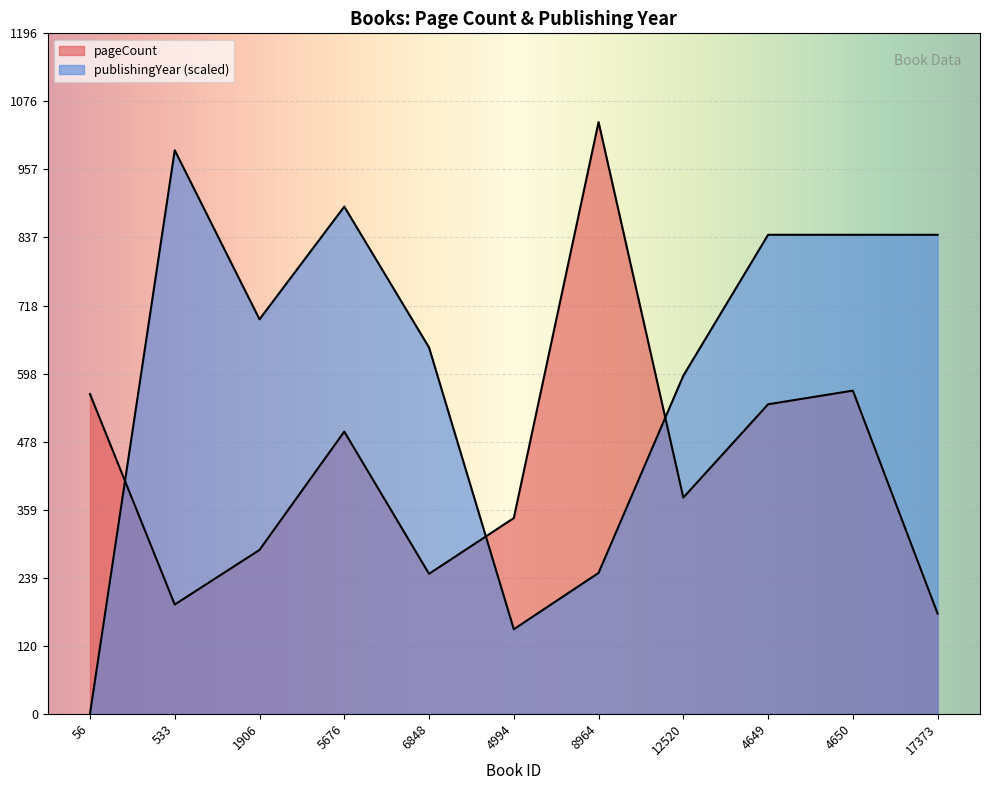

At which label does pageCount reach its peak?

8964